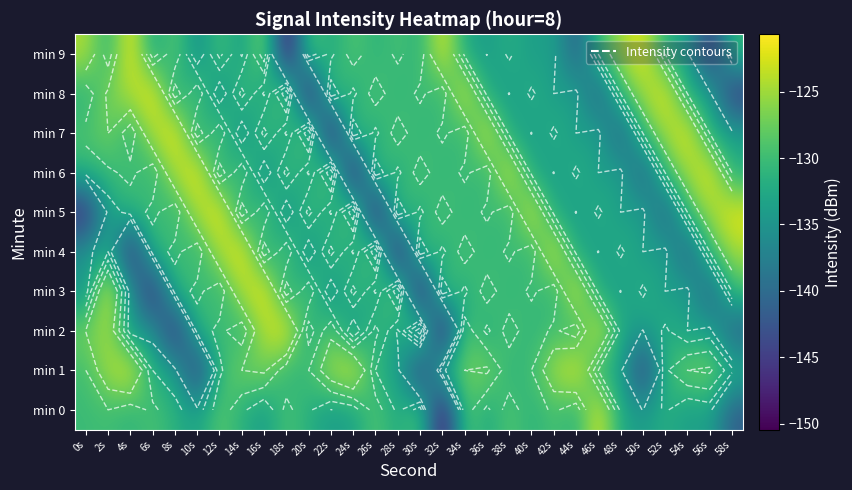

What is the difference between the min 8 values at 18s and 54s?

6.7